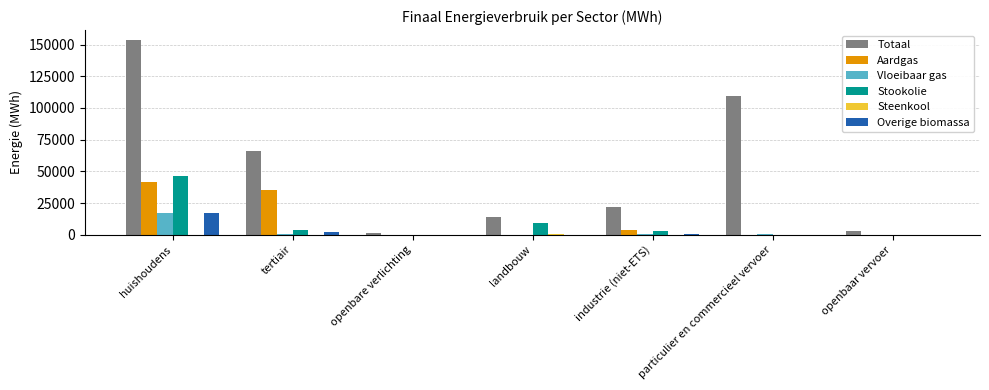

What is the average value of the Aardgas series?

11524.4